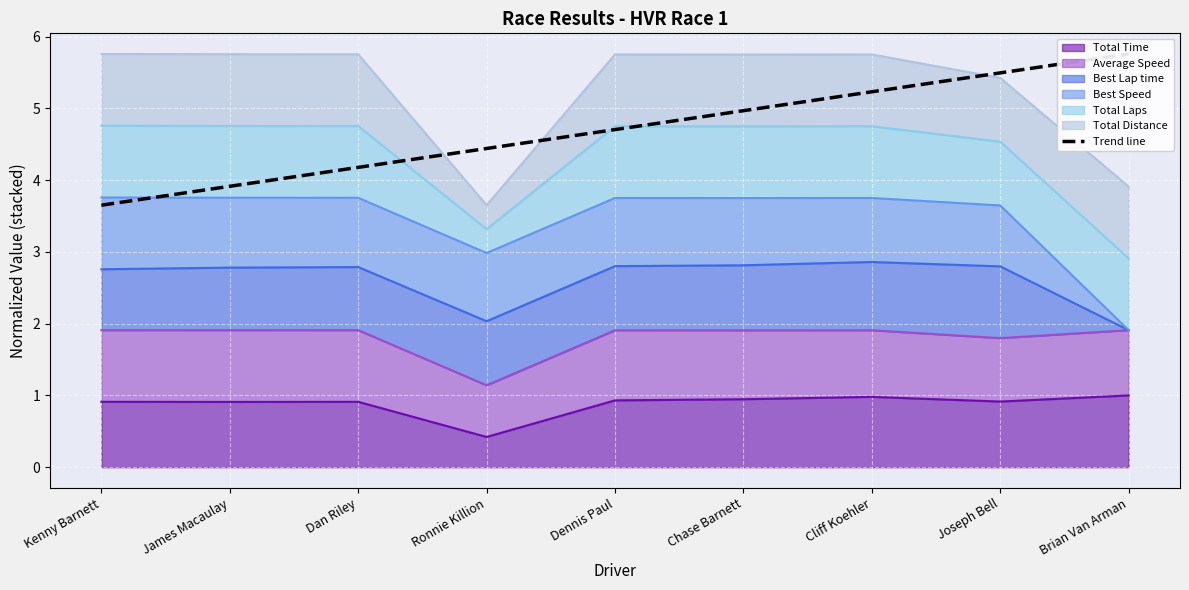

What is the average value?

4.7